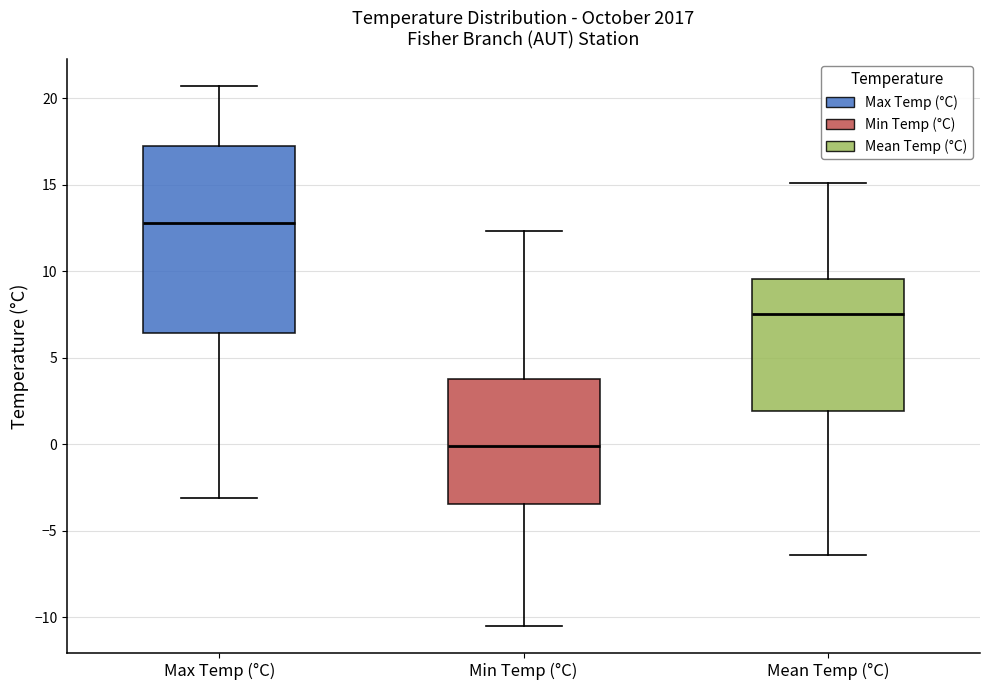

Comparing the boxes themselves (not the whiskers), which one is the tallest?

Max Temp (°C)